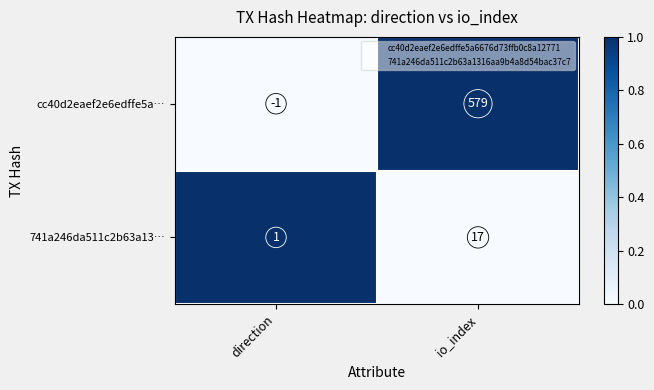

What is the approximate value of cc40d2eaef2e6edffe5a… at io_index, to the nearest 100?

600